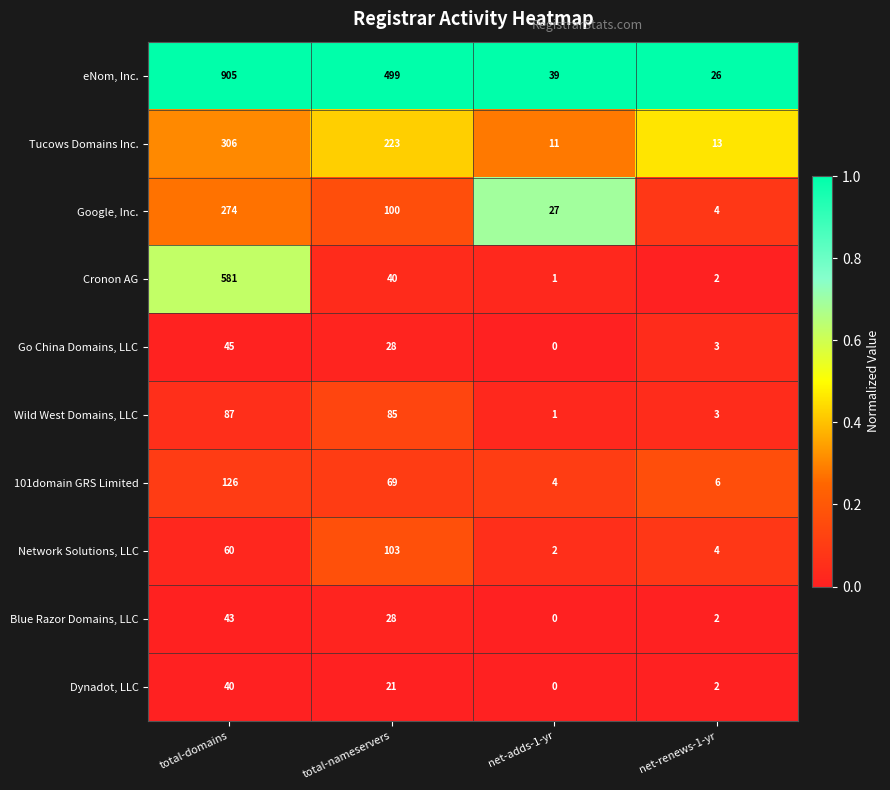

What is the difference between the maximum and second lowest values in the Wild West Domains, LLC series?

84